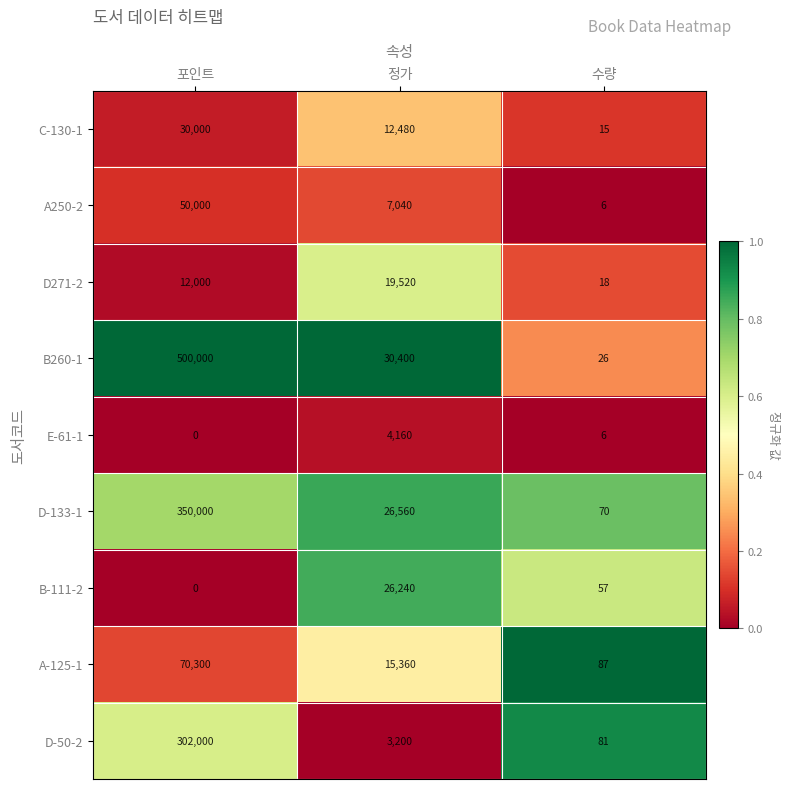

At which label does D-133-1 first exceed 26560?

포인트